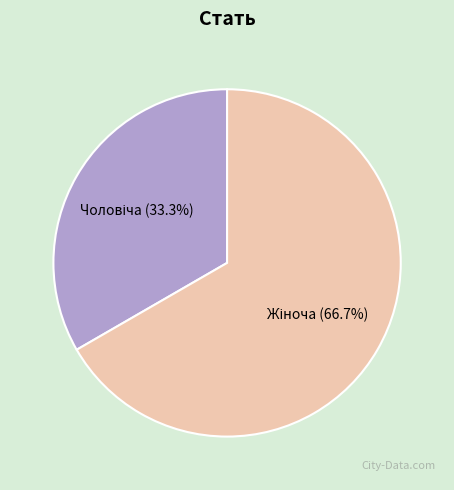

Does any single category account for the majority?

Yes